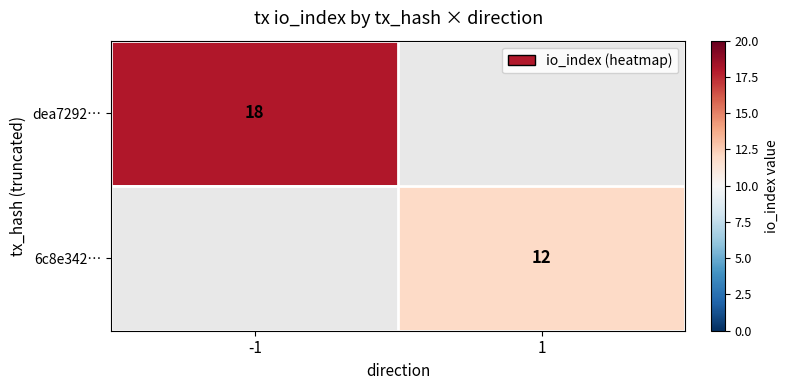

The dea7292… series shows 18 at -1. True or false?

True